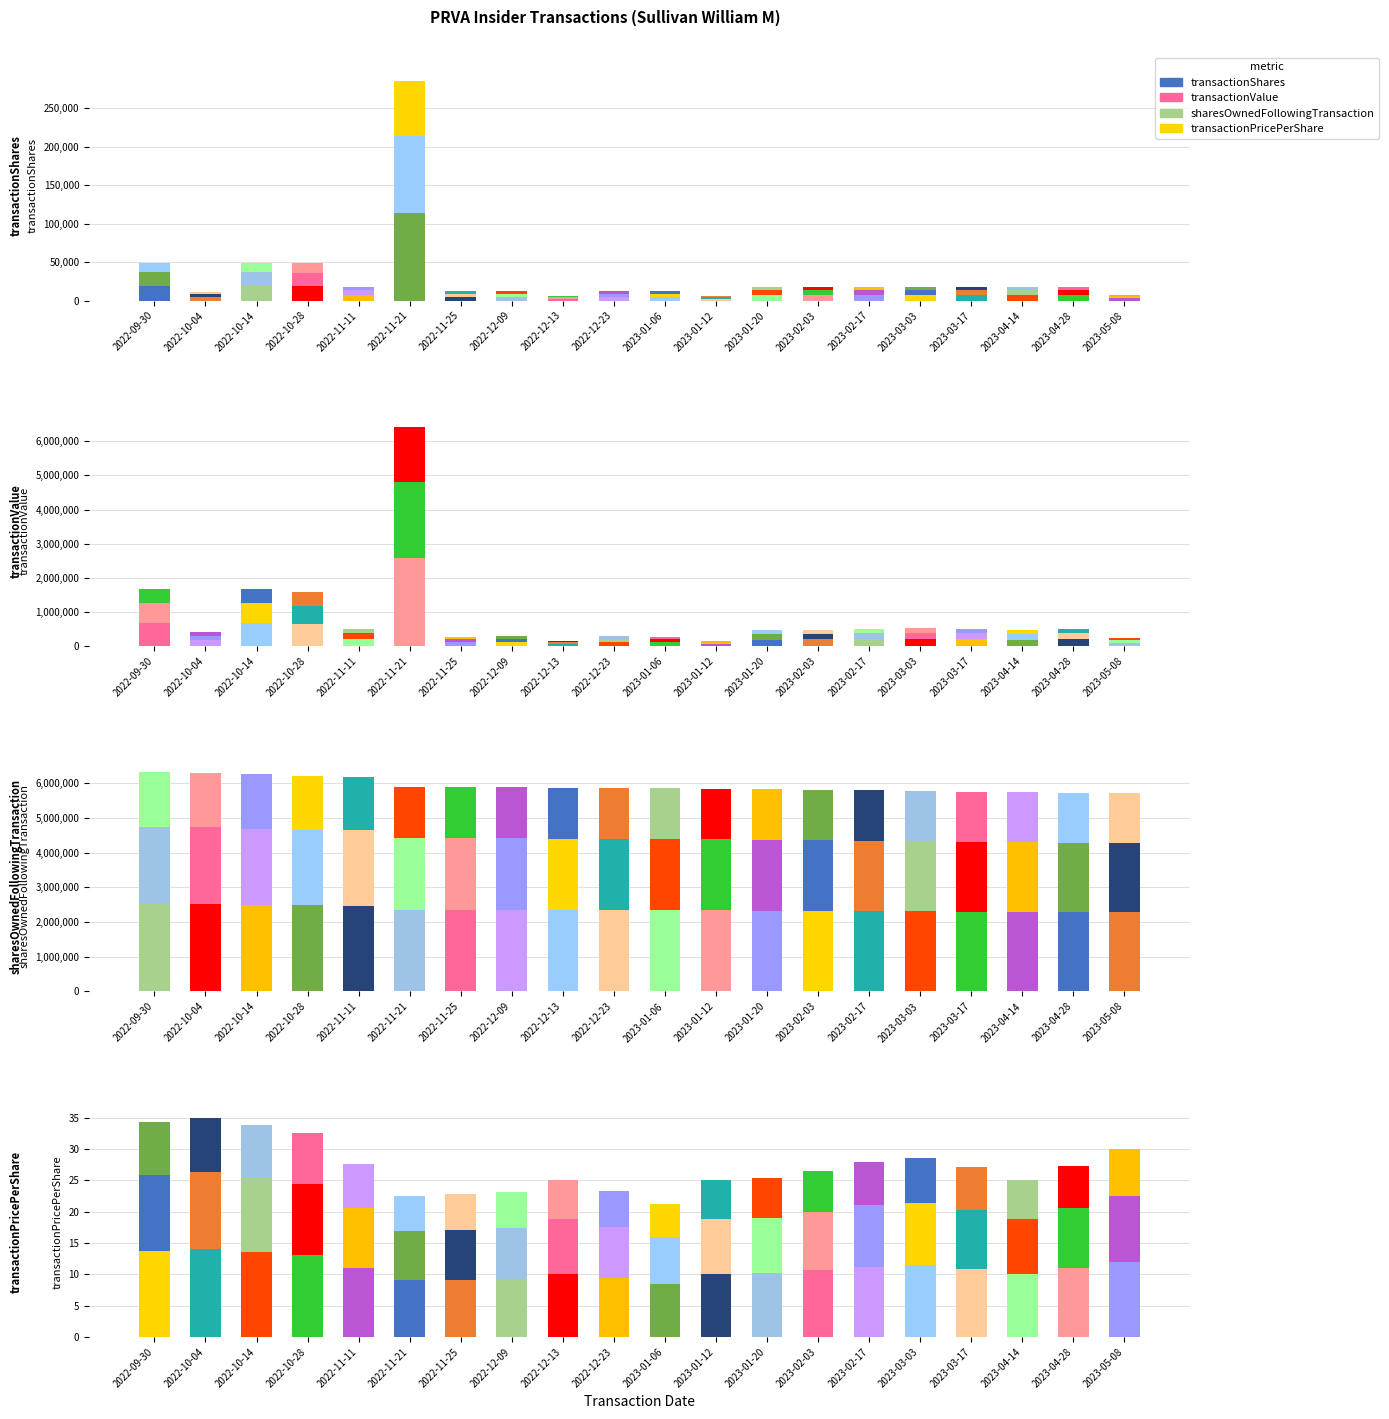

Reading left to right, list all the values displayed in this chart.

transactionShares: 2022-09-30=19544.4	2022-10-04=4686.0	2022-10-14=19768.4	2022-10-28=19384.4	2022-11-11=7261.2	2022-11-21=114010.8	2022-11-25=4846.0	2022-12-09=4846.0	2022-12-13=2415.2	2022-12-23=4846.0	2023-01-06=4846.0	2023-01-12=2415.2	2023-01-20=7261.2	2023-02-03=7261.2	2023-02-17=7261.2	2023-03-03=7261.2	2023-03-17=7261.2	2023-04-14=7261.2	2023-04-28=7261.2	2023-05-08=3138.0
transactionValue: 2022-09-30=672452.4	2022-10-04=164197.6	2022-10-14=668073.6	2022-10-28=631931.6	2022-11-11=200136.0	2022-11-21=2572083.6	2022-11-25=110294.8	2022-12-09=112524.0	2022-12-13=60476.8	2022-12-23=113348.0	2023-01-06=102929.2	2023-01-12=60428.4	2023-01-20=184144.0	2023-02-03=192941.2	2023-02-17=203313.6	2023-03-03=207458.4	2023-03-17=196560.8	2023-04-14=182546.4	2023-04-28=198661.2	2023-05-08=94202.4
sharesOwnedFollowingTransaction: 2022-09-30=2526110.8	2022-10-04=2521424.8	2022-10-14=2501656.4	2022-10-28=2482272.0	2022-11-11=2475010.8	2022-11-21=2358030.0	2022-11-25=2356154.0	2022-12-09=2351308.0	2022-12-13=2348892.8	2022-12-23=2344046.8	2023-01-06=2339200.8	2023-01-12=2336785.6	2023-01-20=2329524.4	2023-02-03=2322263.2	2023-02-17=2315002.0	2023-03-03=2307740.8	2023-03-17=2300479.6	2023-04-14=2293218.4	2023-04-28=2285957.2	2023-05-08=2282819.2
transactionPricePerShare: 2022-09-30=13.8	2022-10-04=14.0	2022-10-14=13.5	2022-10-28=13.0	2022-11-11=11.0	2022-11-21=9.0	2022-11-25=9.1	2022-12-09=9.3	2022-12-13=10.0	2022-12-23=9.4	2023-01-06=8.5	2023-01-12=10.0	2023-01-20=10.1	2023-02-03=10.6	2023-02-17=11.2	2023-03-03=11.4	2023-03-17=10.8	2023-04-14=10.1	2023-04-28=10.9	2023-05-08=12.0